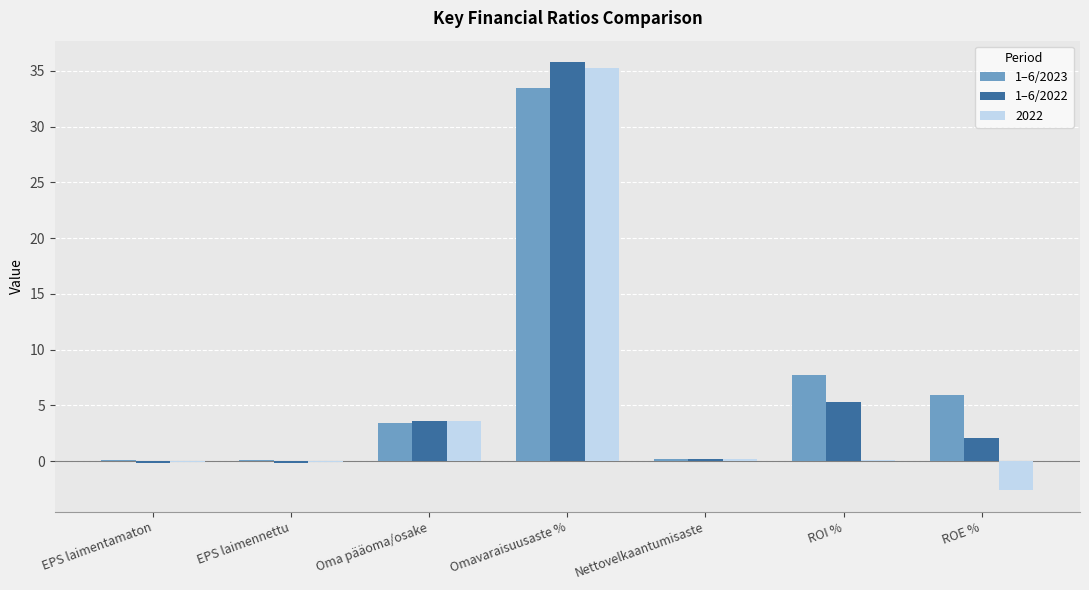

At which category is the sum across all series the highest?

Omavaraisuusaste %